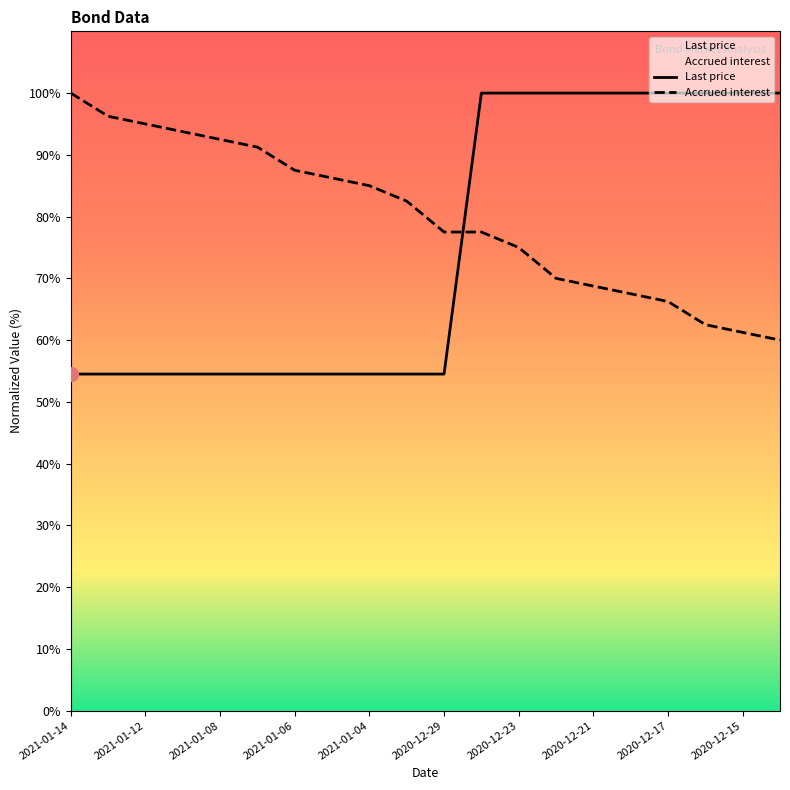

The Accrued interest series shows 111.9 at 2020-12-17. True or false?

False